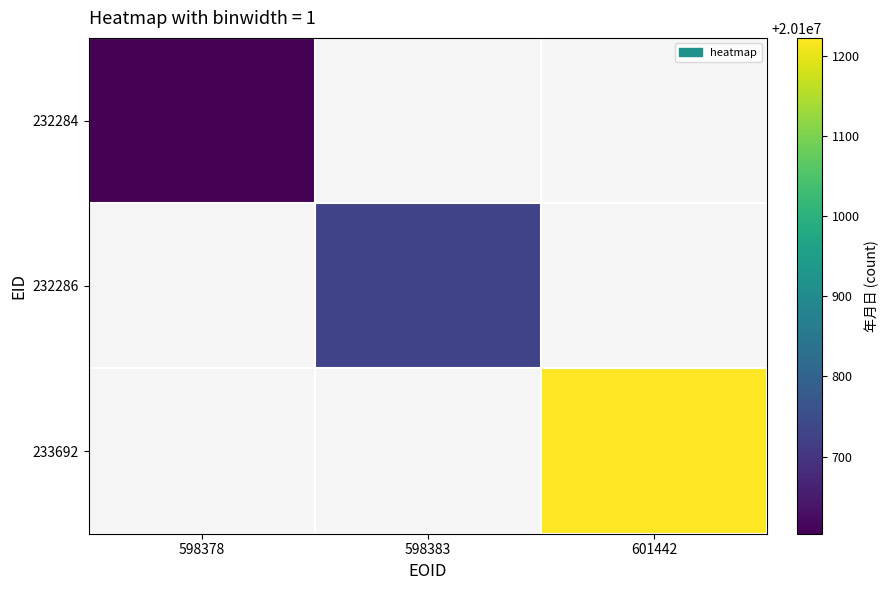

Which series has the widest spread of values?

232284